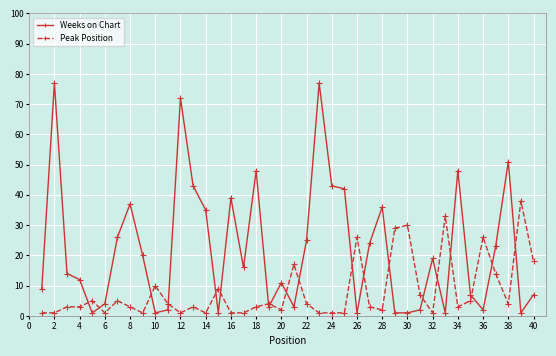

True or false: Weeks on Chart has more than 0 interior local peaks.

True